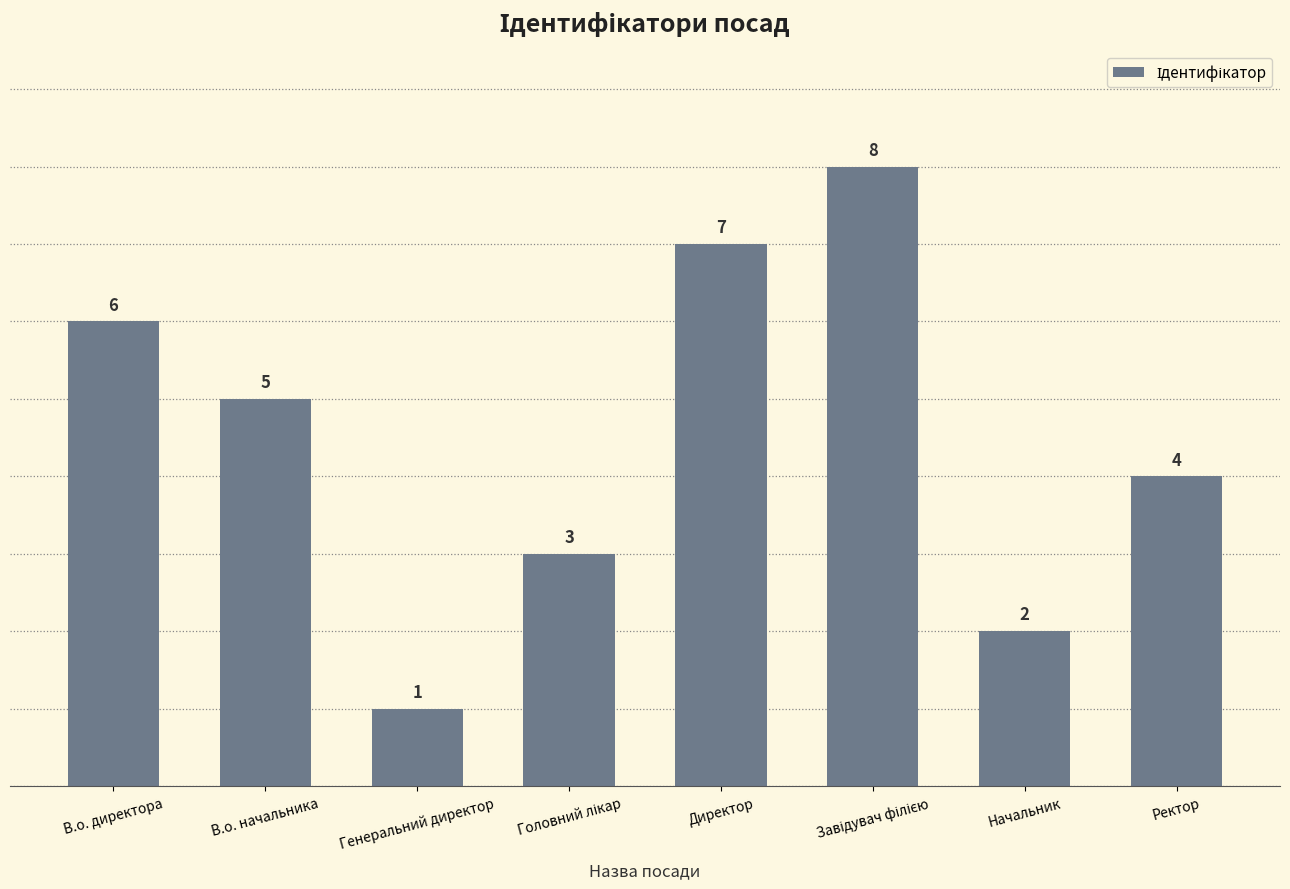

At which label does the data first exceed 5?

В.о. директора